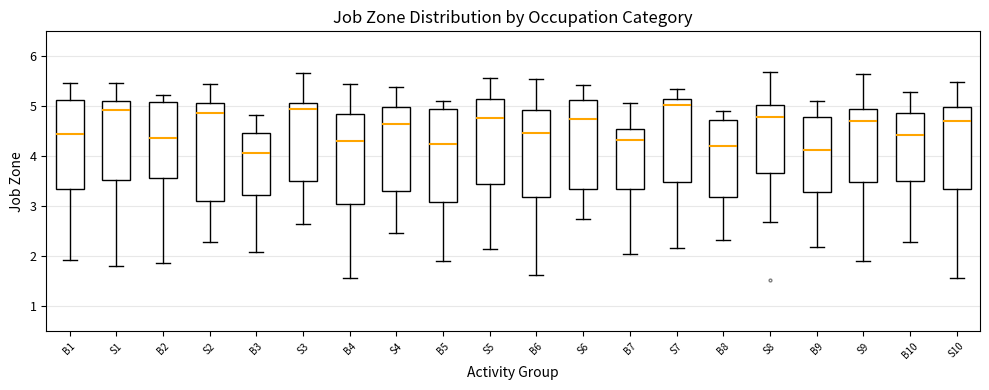

Reading left to right, read every box against the y-axis: the position of its median line, the range the box covers, and the ends of its whiskers. The values are not printed on the chart, so give them approximately, as read against the axis.

B1: median 4.4, box 3.3 to 5.1, whiskers 1.9 to 5.5
S1: median 4.9, box 3.5 to 5.1, whiskers 1.8 to 5.5
B2: median 4.4, box 3.6 to 5.1, whiskers 1.9 to 5.2
S2: median 4.9, box 3.1 to 5.1, whiskers 2.3 to 5.4
B3: median 4.1, box 3.2 to 4.5, whiskers 2.1 to 4.8
S3: median 4.9, box 3.5 to 5.1, whiskers 2.6 to 5.7
B4: median 4.3, box 3.1 to 4.8, whiskers 1.6 to 5.4
S4: median 4.6, box 3.3 to 5.0, whiskers 2.5 to 5.4
B5: median 4.2, box 3.1 to 4.9, whiskers 1.9 to 5.1
S5: median 4.8, box 3.5 to 5.1, whiskers 2.1 to 5.6
B6: median 4.5, box 3.2 to 4.9, whiskers 1.6 to 5.6
S6: median 4.7, box 3.4 to 5.1, whiskers 2.7 to 5.4
B7: median 4.3, box 3.4 to 4.6, whiskers 2.1 to 5.1
S7: median 5.0, box 3.5 to 5.2, whiskers 2.2 to 5.3
B8: median 4.2, box 3.2 to 4.7, whiskers 2.3 to 4.9
S8: median 4.8, box 3.7 to 5.0, whiskers 2.7 to 5.7
B9: median 4.1, box 3.3 to 4.8, whiskers 2.2 to 5.1
S9: median 4.7, box 3.5 to 4.9, whiskers 1.9 to 5.6
B10: median 4.4, box 3.5 to 4.9, whiskers 2.3 to 5.3
S10: median 4.7, box 3.4 to 5.0, whiskers 1.6 to 5.5